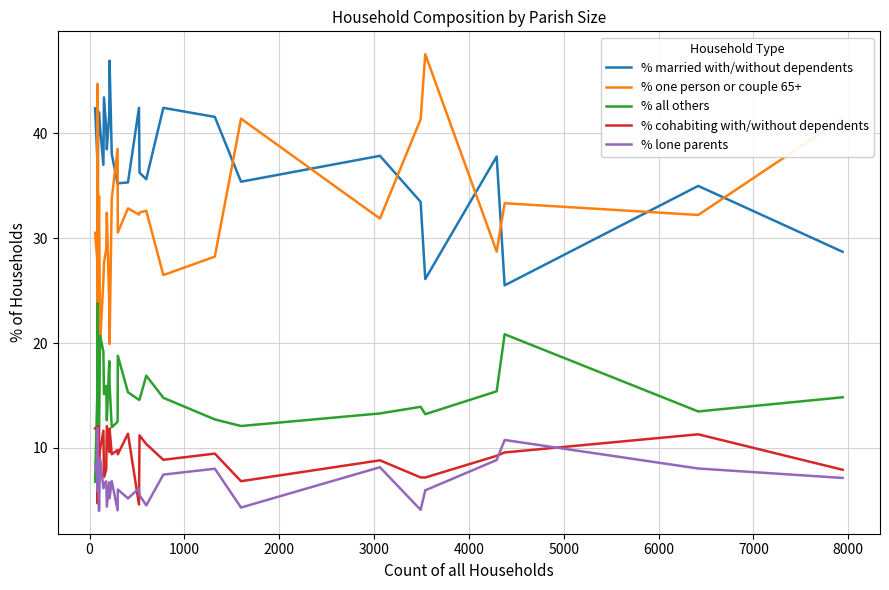

True or false: % one person or couple 65+ and % lone parents cross at least once.

False